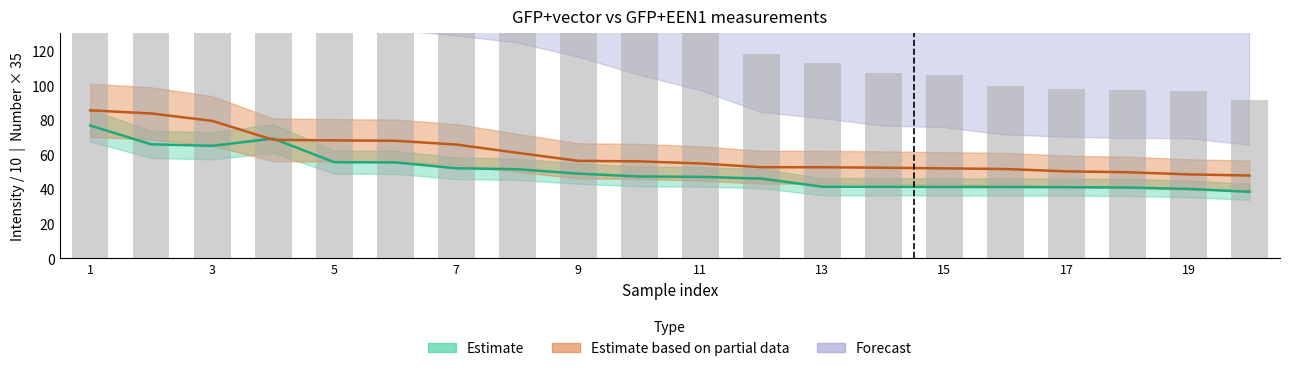

At which label does GFP+EEN1_mean_intensity first exceed 56?

1